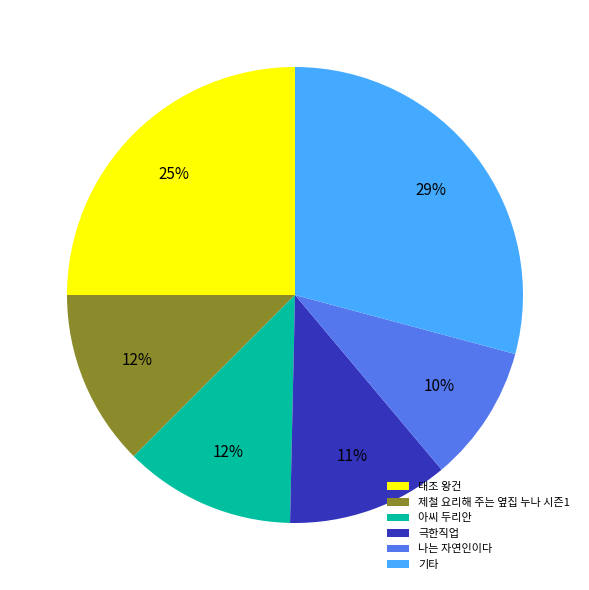

What is the largest slice in the pie chart?

기타